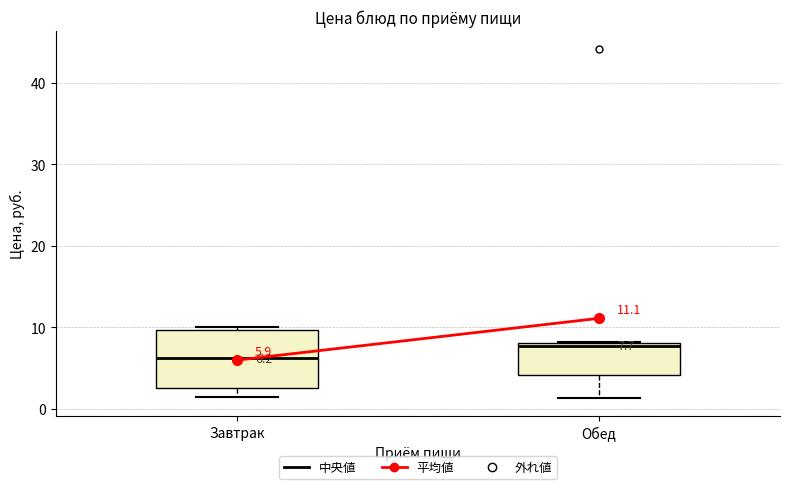

Which box is the tallest, from its lower edge to its upper edge?

Завтрак